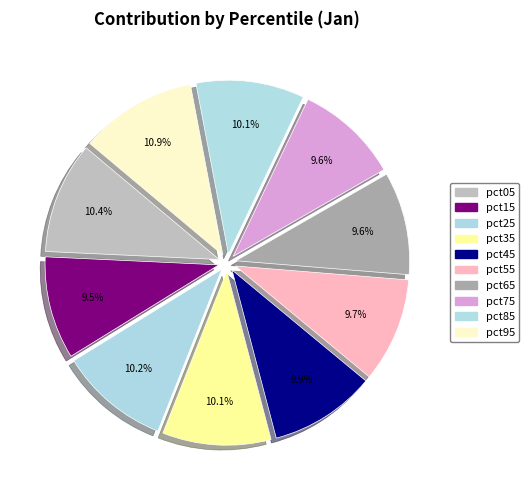

To the nearest percent, what percentage of the pie is pct75?

10%